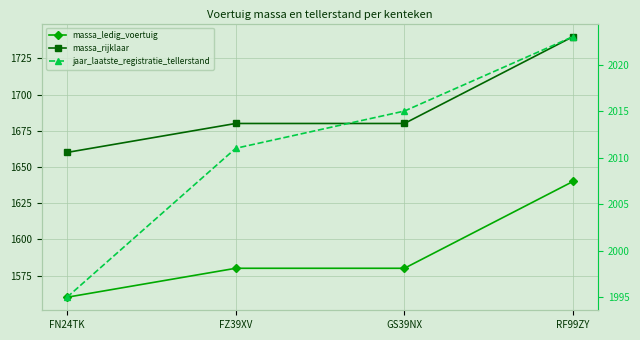

Which series has the largest range (max minus min)?

massa_ledig_voertuig